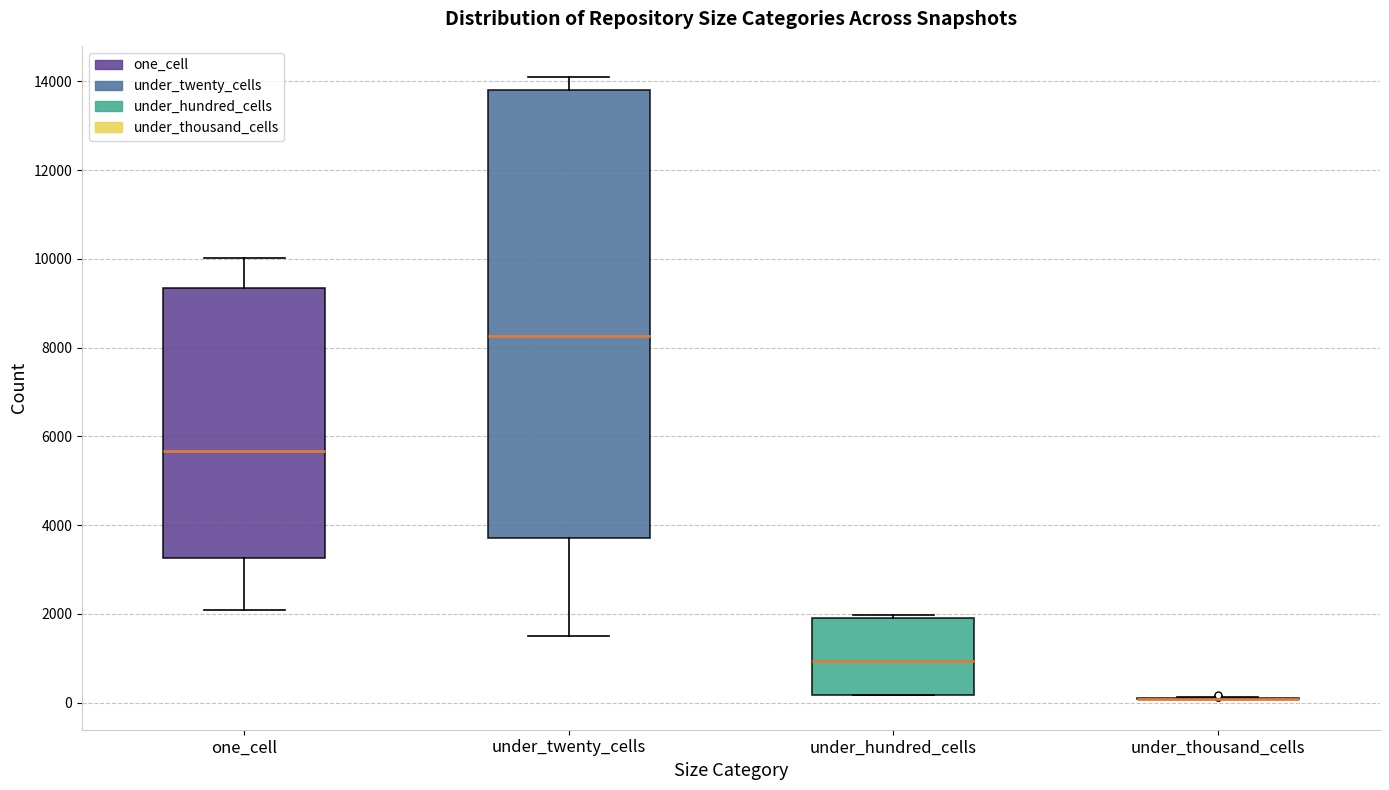

Reading left to right, transcribe this box plot: for each box, give where its median line is, the range the box spans, and where its two whiskers end, as read against the y-axis. The values are not printed on the chart, so give them approximately, as read against the axis.

one_cell: median 5600, box 3200 to 9400, whiskers 2000 to 10000
under_twenty_cells: median 8200, box 3800 to 13800, whiskers 1400 to 14000
under_hundred_cells: median 1000, box 200 to 1800, whiskers 200 to 2000
under_thousand_cells: box collapsed to a line at 0, whiskers 0 to 200